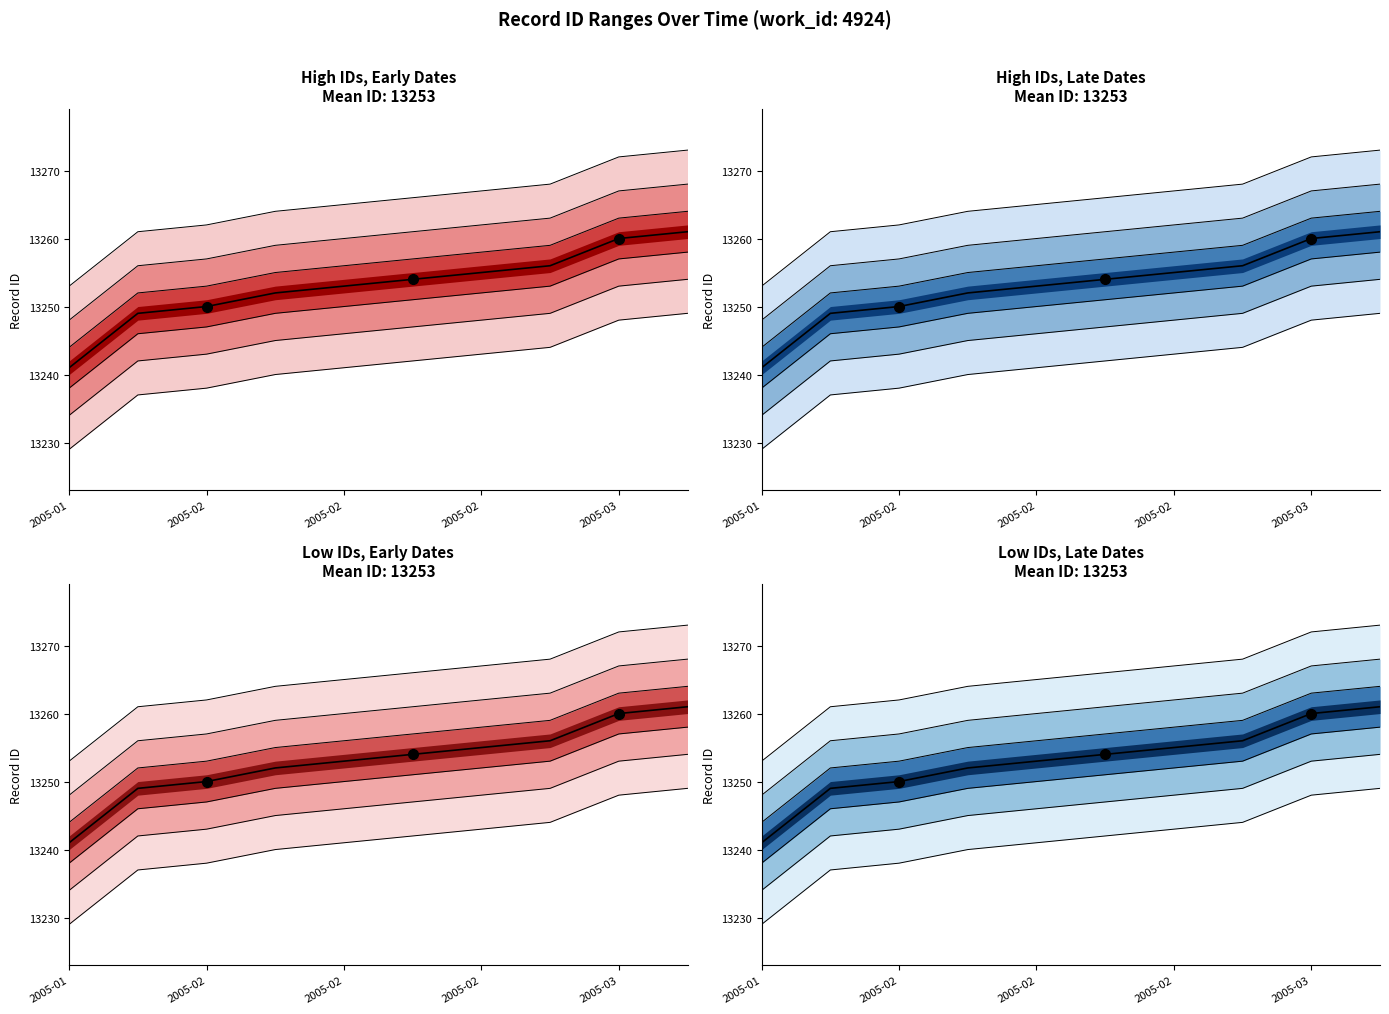

What is the sum of the id_core values at 2005-02-08 and 2005-02-08?

26488